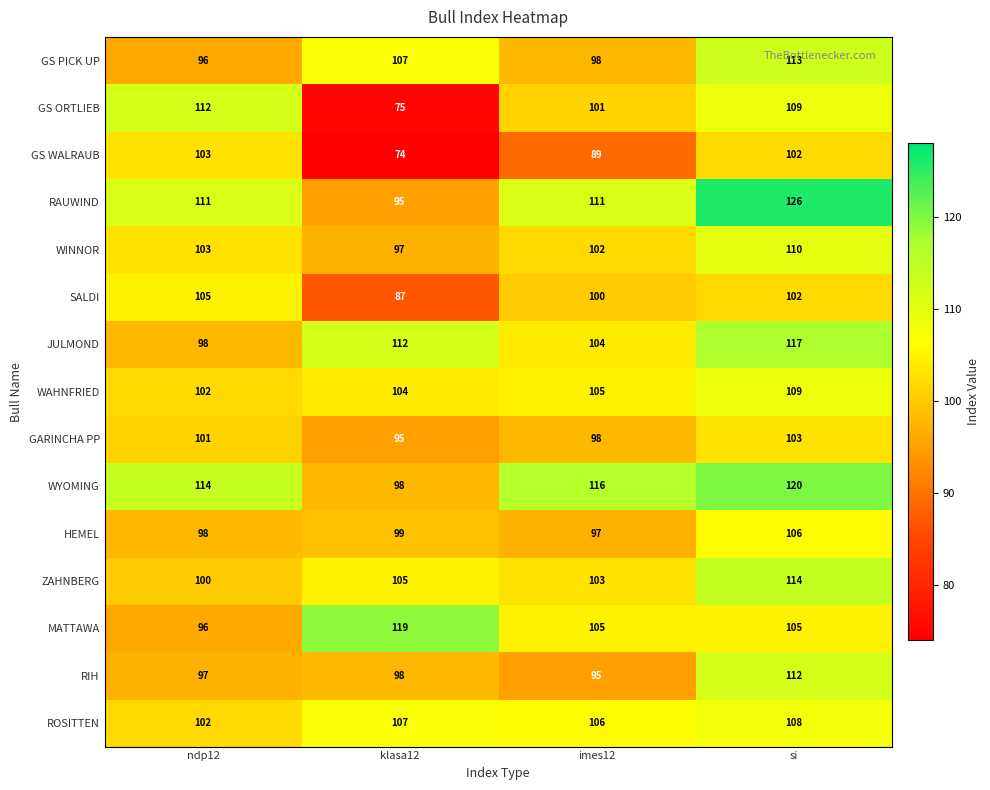

At which category is the sum across all series the highest?

si